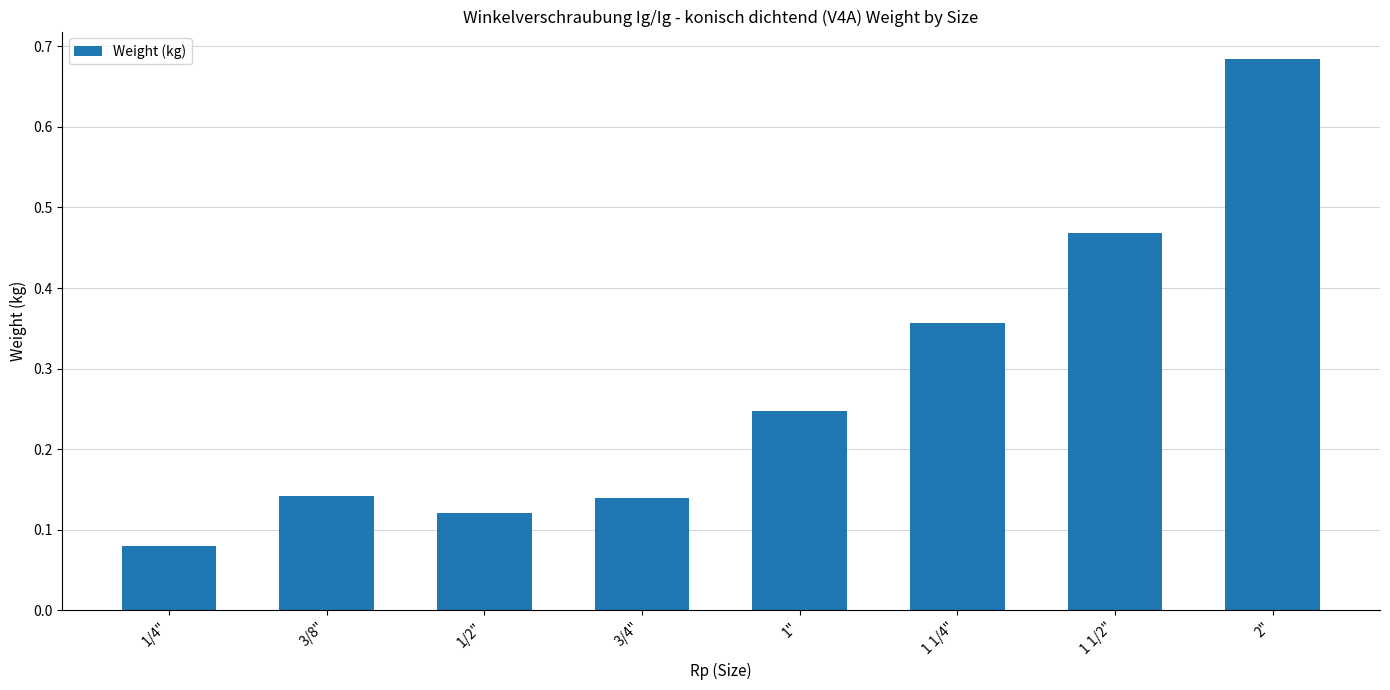

Count the values in the range 0 to 1.

8